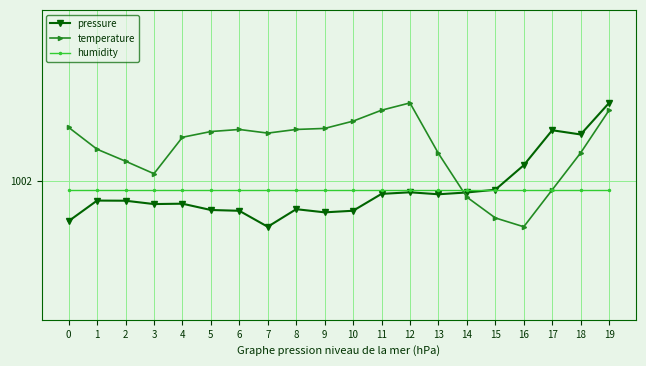

Does the chart have visible grid lines?

Yes